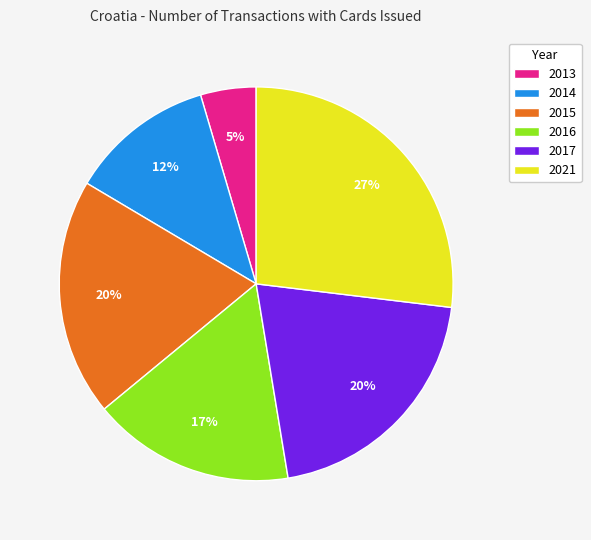

The 2017 slice represents 20% of the pie. True or false?

True